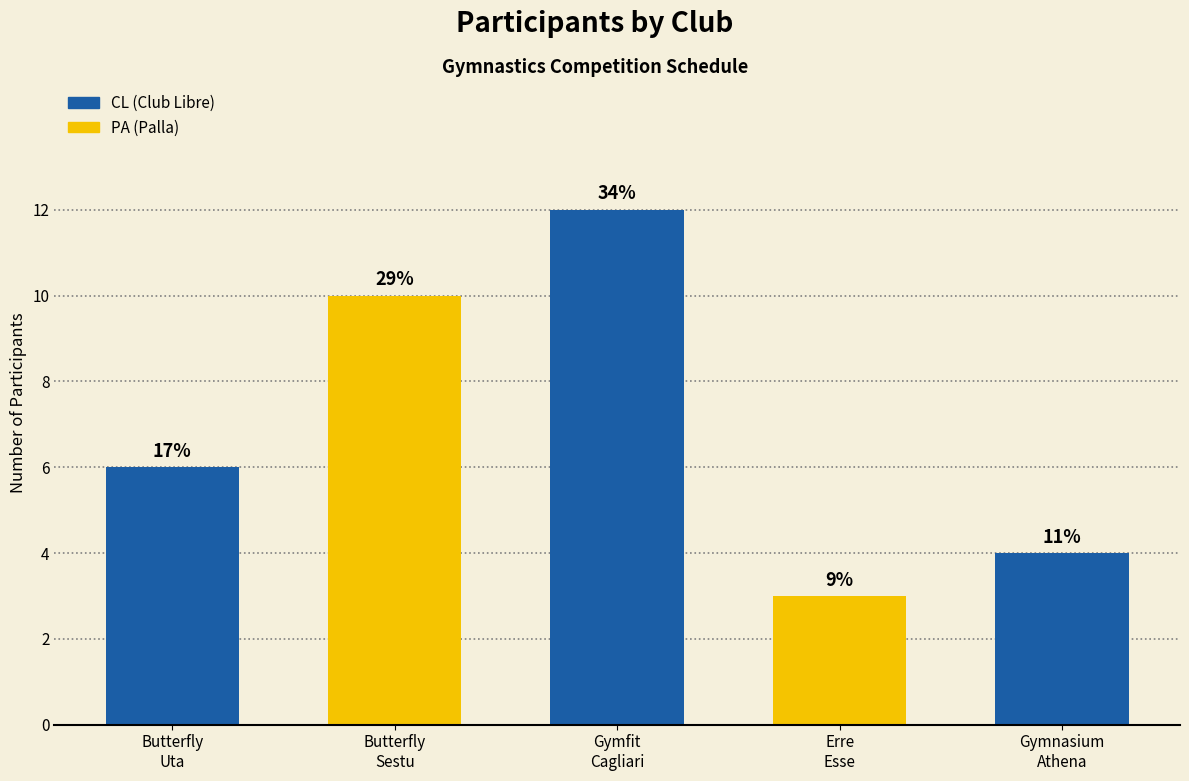

What is the label of the 5th bar from the right?

Butterfly
Uta